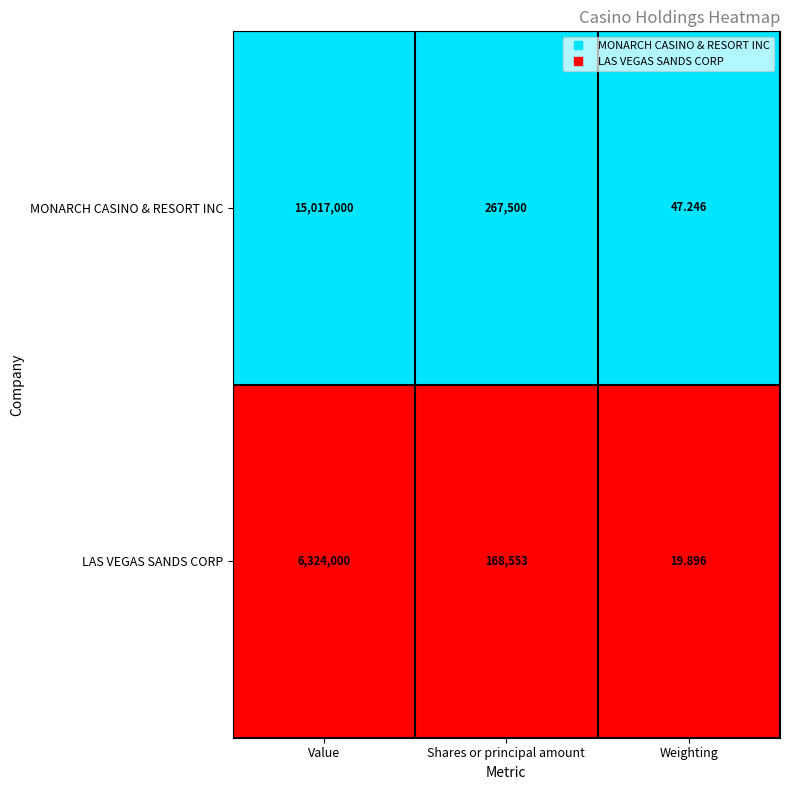

Which series has the widest spread of values?

MONARCH CASINO & RESORT INC